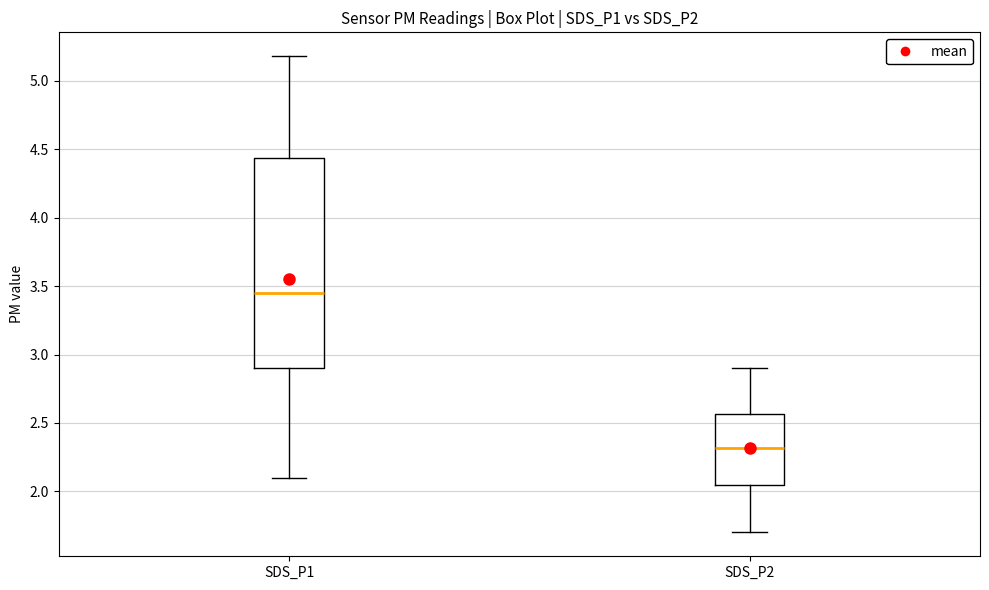

Reading left to right, read every box against the y-axis: the position of its median line, the range the box covers, and the ends of its whiskers. The values are not printed on the chart, so give them approximately, as read against the axis.

SDS_P1: median 3.45, box 2.90 to 4.45, whiskers 2.10 to 5.20
SDS_P2: median 2.30, box 2.05 to 2.55, whiskers 1.70 to 2.90